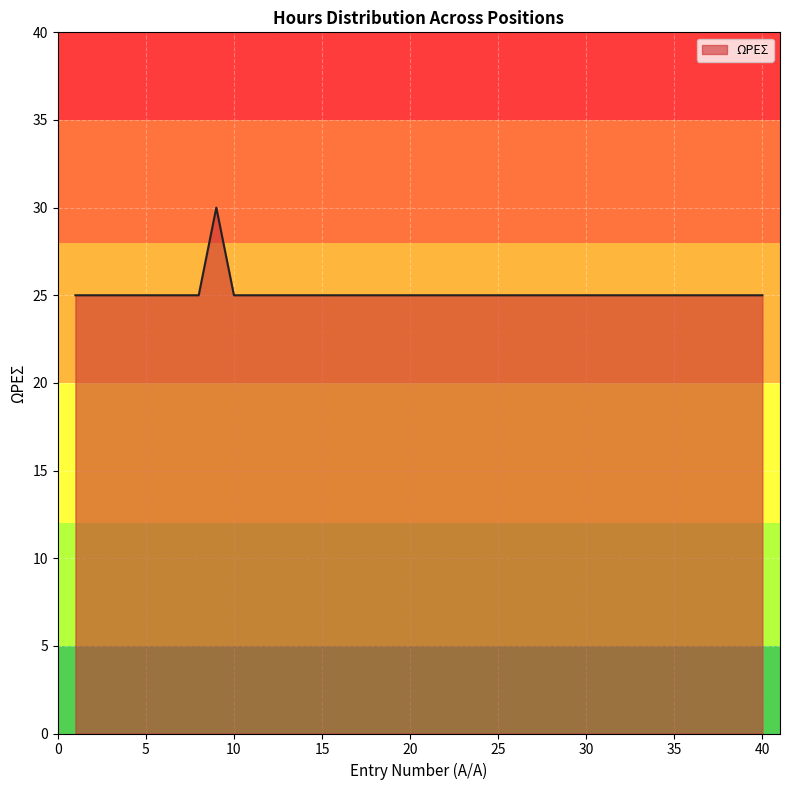

Count the number of categories in the chart.

40